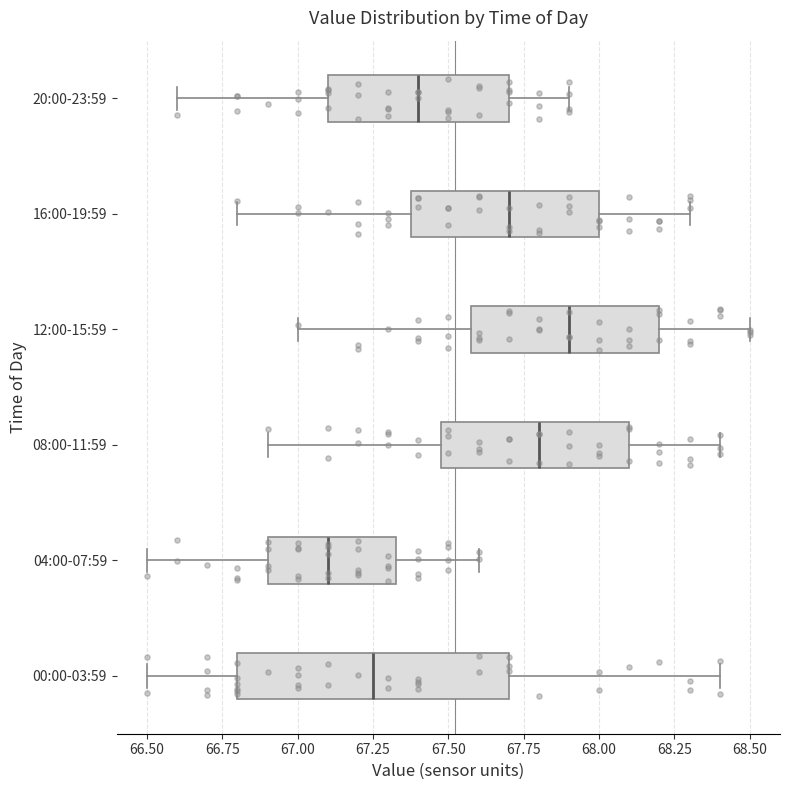

Reading bottom to top, read every box against the x-axis: the position of its median line, the range the box covers, and the ends of its whiskers. The values are not printed on the chart, so give them approximately, as read against the axis.

00:00-03:59: median 67.25, box 66.80 to 67.70, whiskers 66.50 to 68.40
04:00-07:59: median 67.10, box 66.90 to 67.35, whiskers 66.50 to 67.60
08:00-11:59: median 67.80, box 67.50 to 68.10, whiskers 66.90 to 68.40
12:00-15:59: median 67.90, box 67.60 to 68.20, whiskers 67.00 to 68.50
16:00-19:59: median 67.70, box 67.40 to 68.00, whiskers 66.80 to 68.30
20:00-23:59: median 67.40, box 67.10 to 67.70, whiskers 66.60 to 67.90